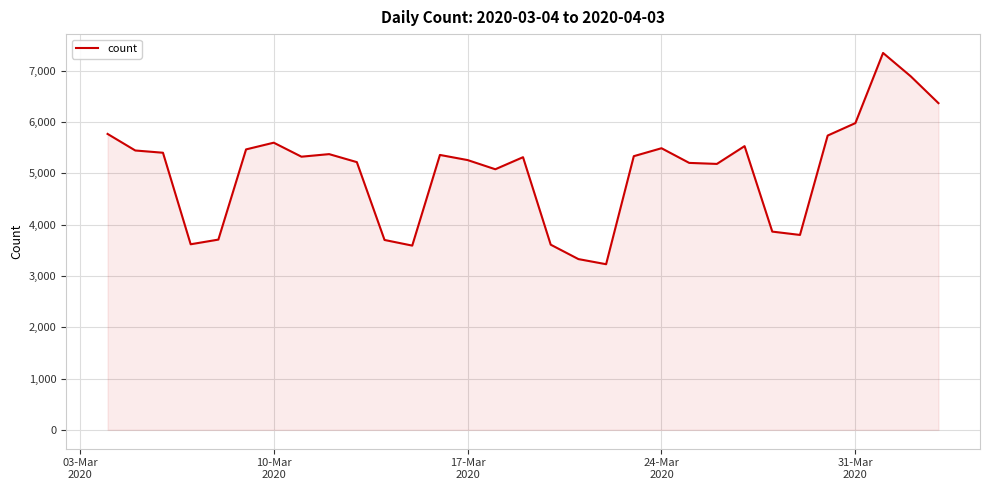

What is the average value?

5038